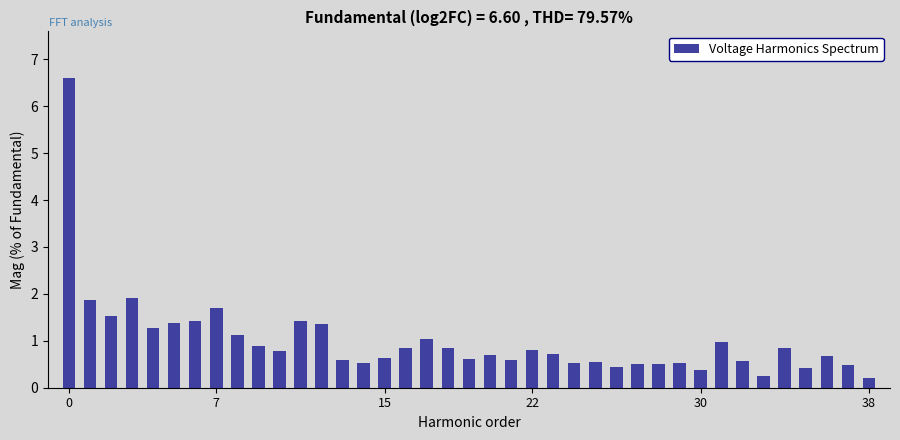

What is the minimum value shown in the chart?

0.2